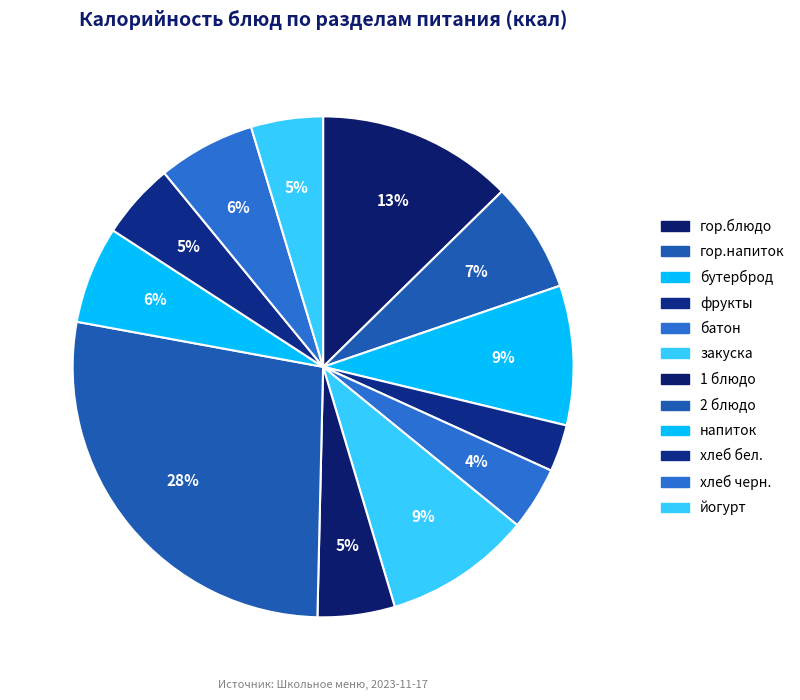

Count the number of slices in the pie.

12